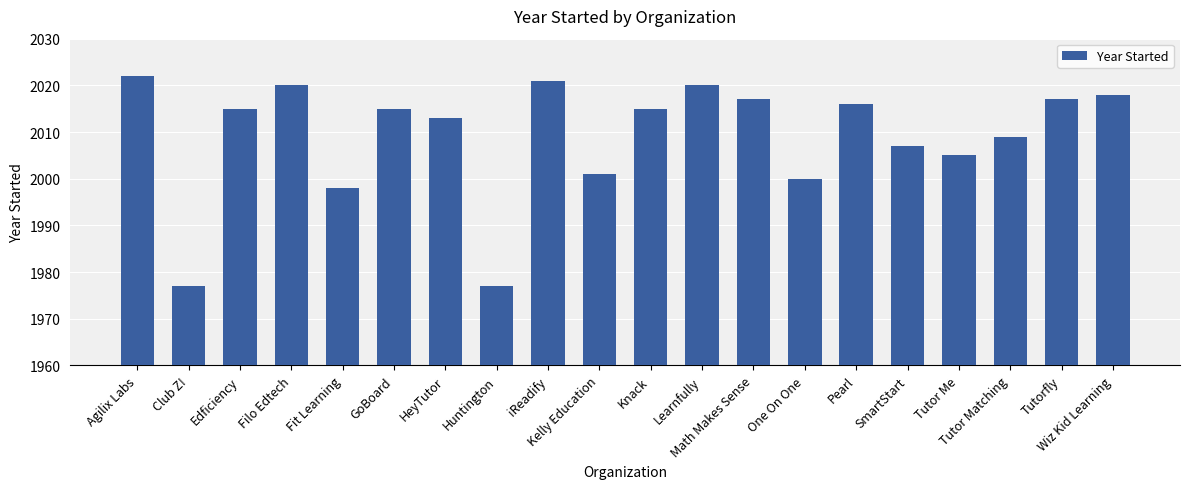

At which label does the data first exceed 2015?

Agilix Labs